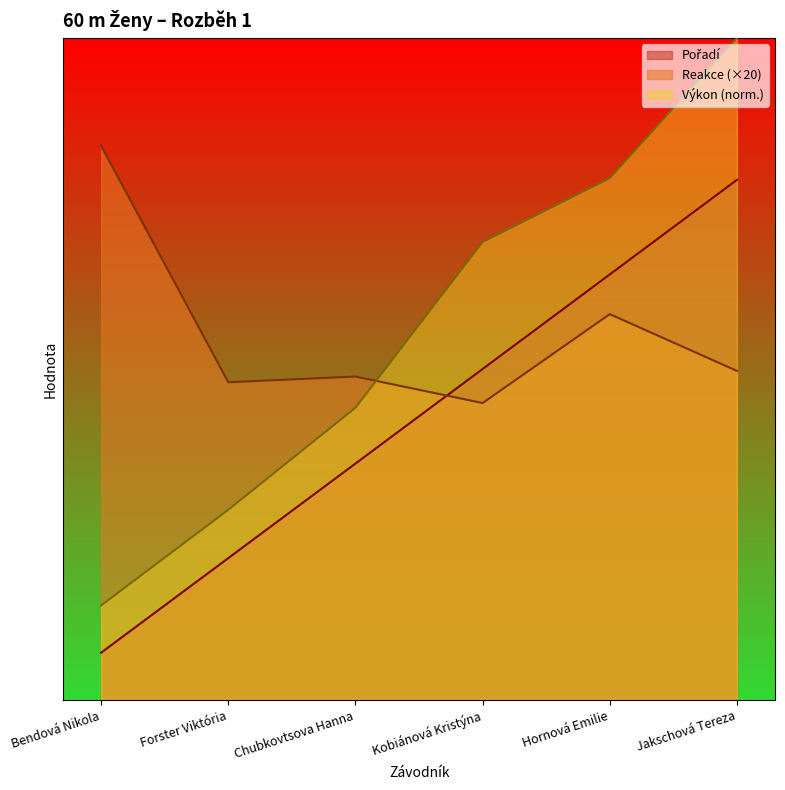

Count the number of categories in the chart.

6